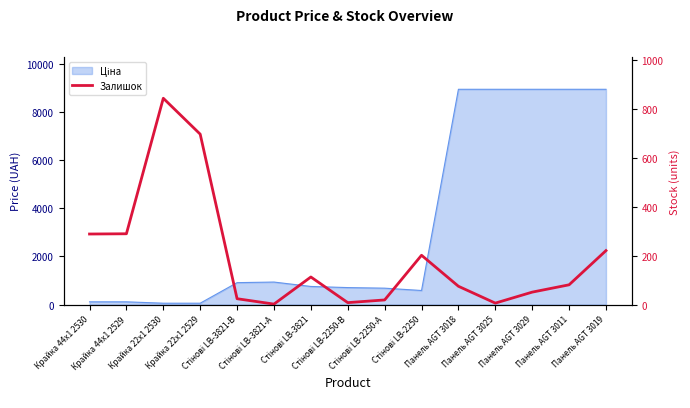

List the labels in order of value, largest first.

Крайка 22x1 2530, Крайка 22x1 2529, Крайка 44x1 2529, Крайка 44x1 2530, Панель AGT 3019, Стінові LB-2250, Стінові LB-3821, Панель AGT 3011, Панель AGT 3018, Панель AGT 3029, Стінові LB-3821-В, Стінові LB-2250-А, Стінові LB-2250-В, Панель AGT 3025, Стінові LB-3821-А